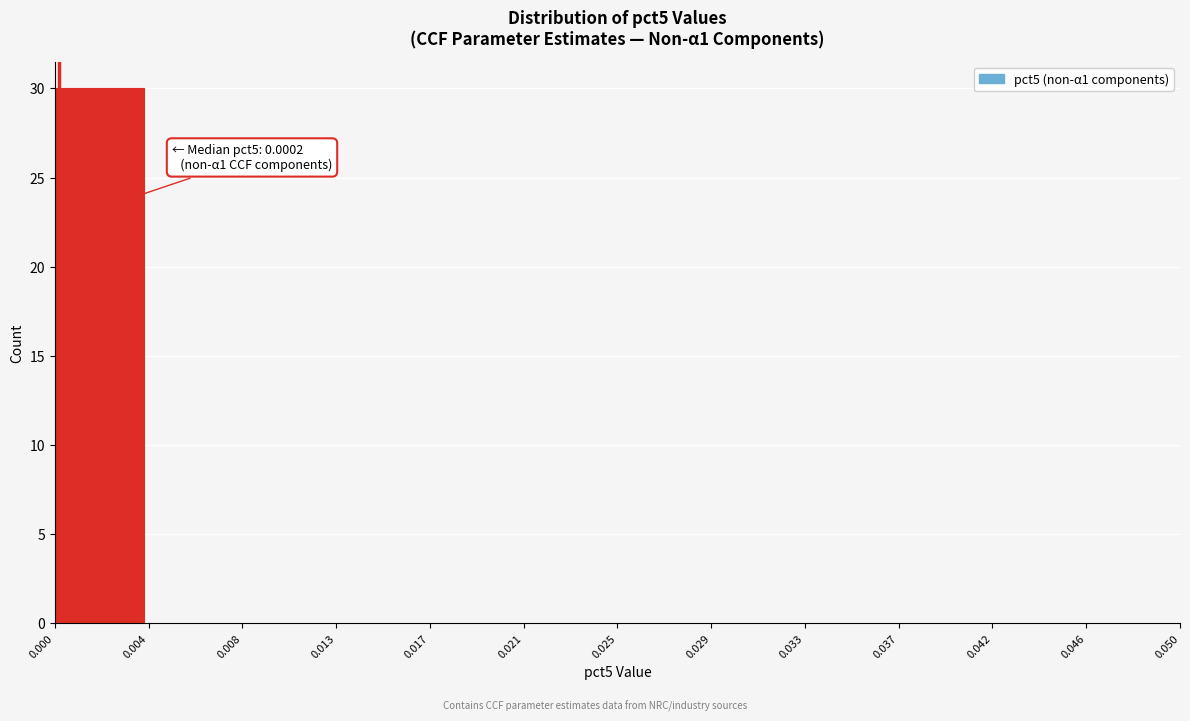

Which range on the x-axis has the tallest bar?

0.000 to 0.004